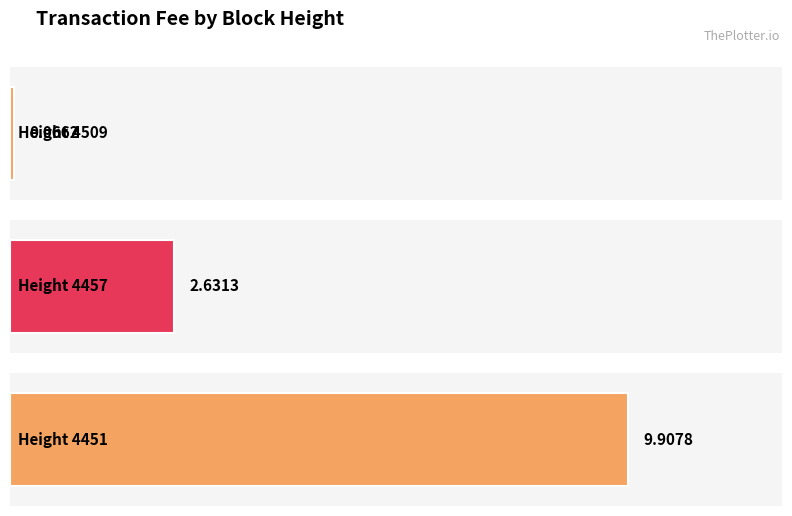

What is the difference between the maximum and minimum values?

9.8